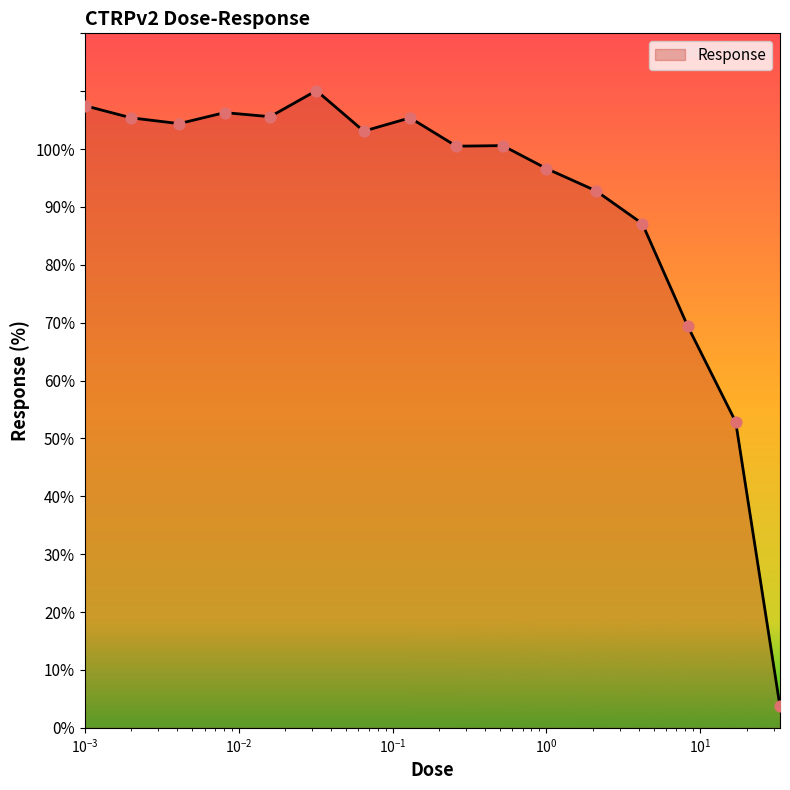

What is the minimum value shown in the chart?

3.7